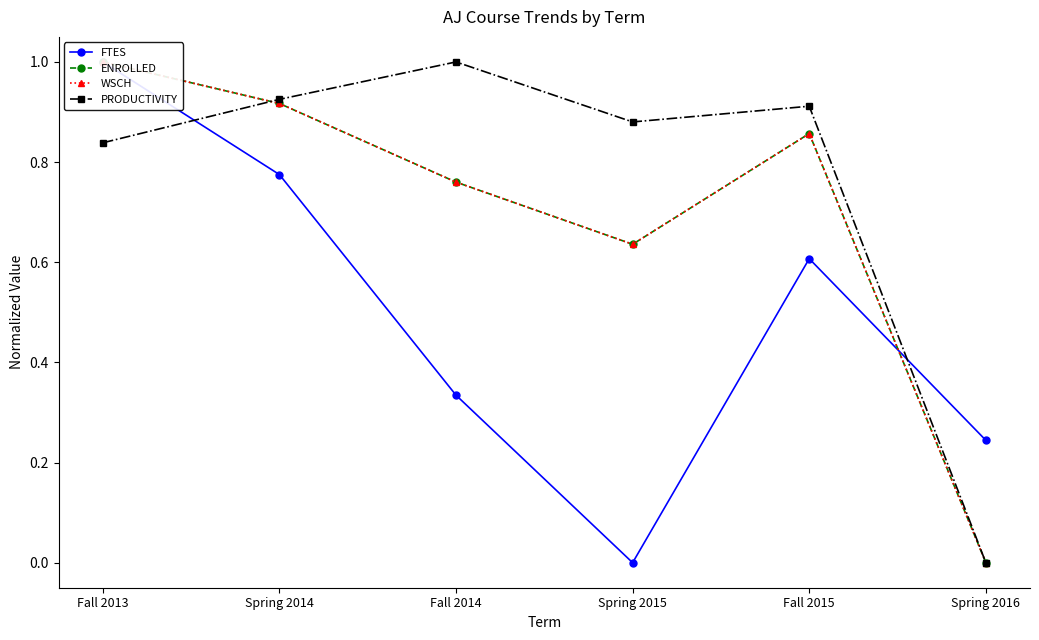

Which category has the highest value in the WSCH series?

Fall 2013